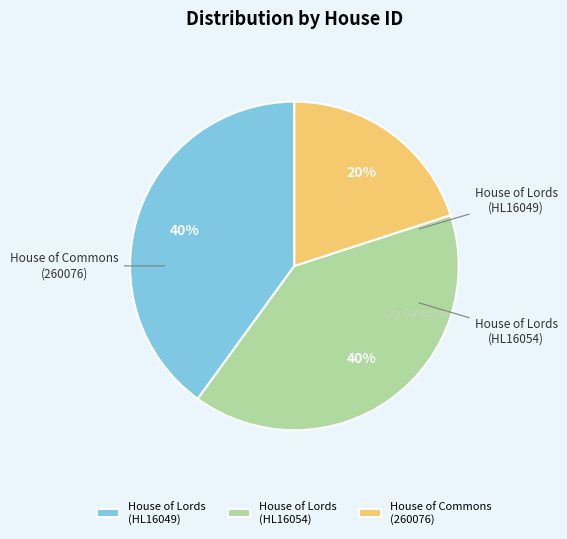

Does any single category account for the majority?

No